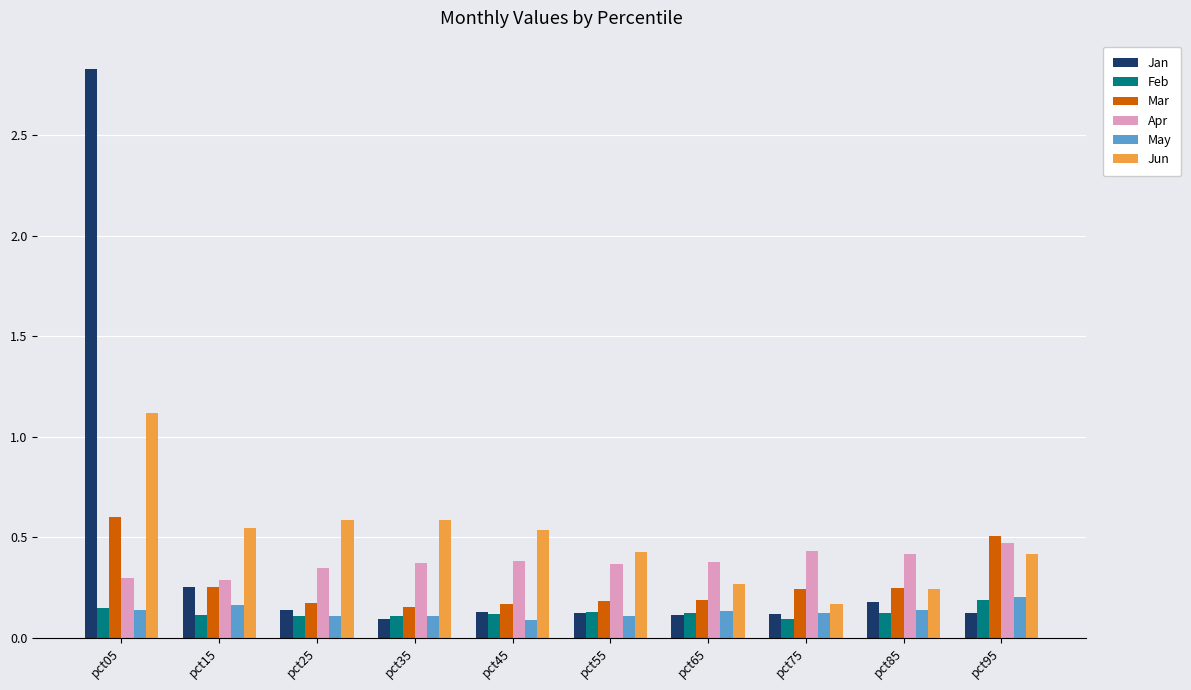

How many bars are there in total?

60